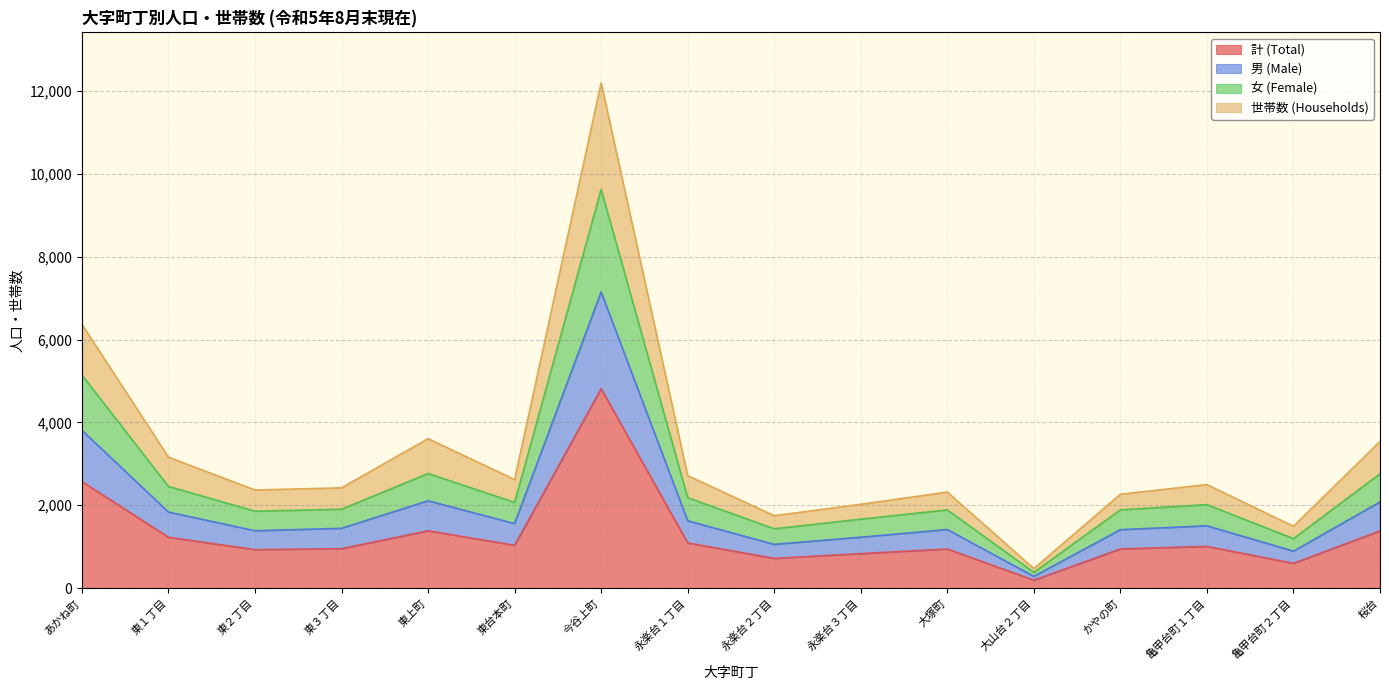

The value of 女 (Female) at 大塚町 is 1888. True or false?

True